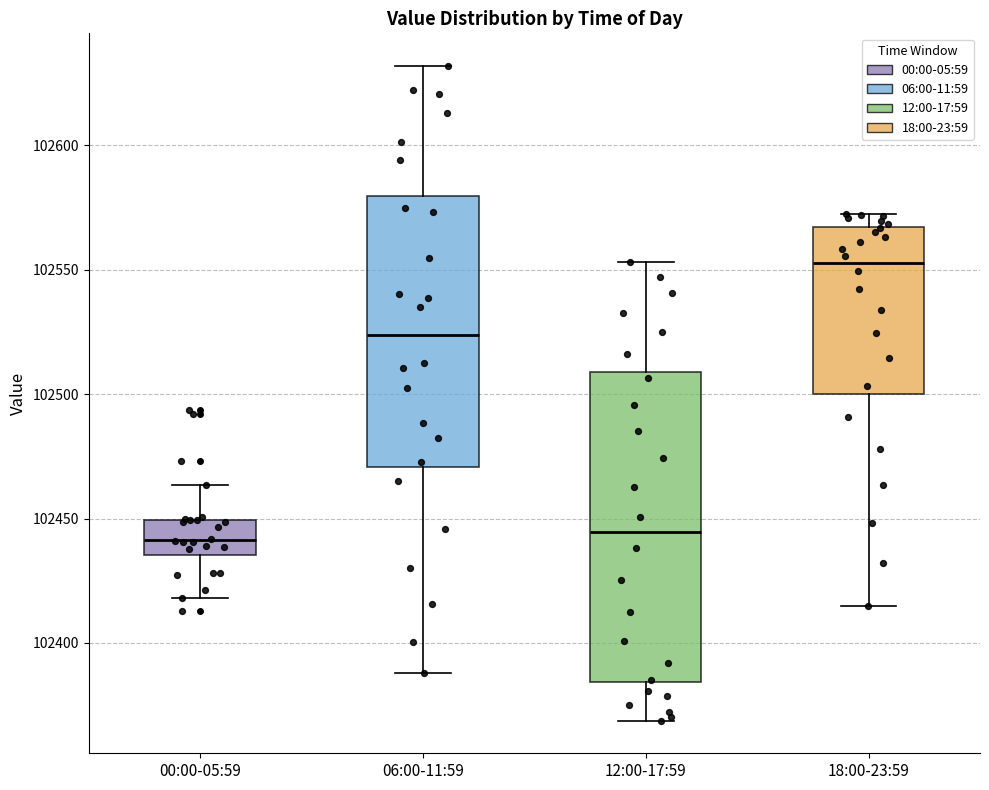

Reading left to right, read every box against the y-axis: the position of its median line, the range the box covers, and the ends of its whiskers. The values are not printed on the chart, so give them approximately, as read against the axis.

00:00-05:59: median 102440, box 102435 to 102450, whiskers 102420 to 102465
06:00-11:59: median 102525, box 102470 to 102580, whiskers 102390 to 102630
12:00-17:59: median 102445, box 102385 to 102510, whiskers 102370 to 102555
18:00-23:59: median 102555, box 102500 to 102565, whiskers 102415 to 102570